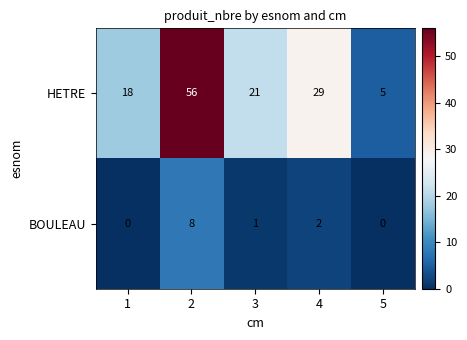

What is the spread (max minus min) of values at 2?

48